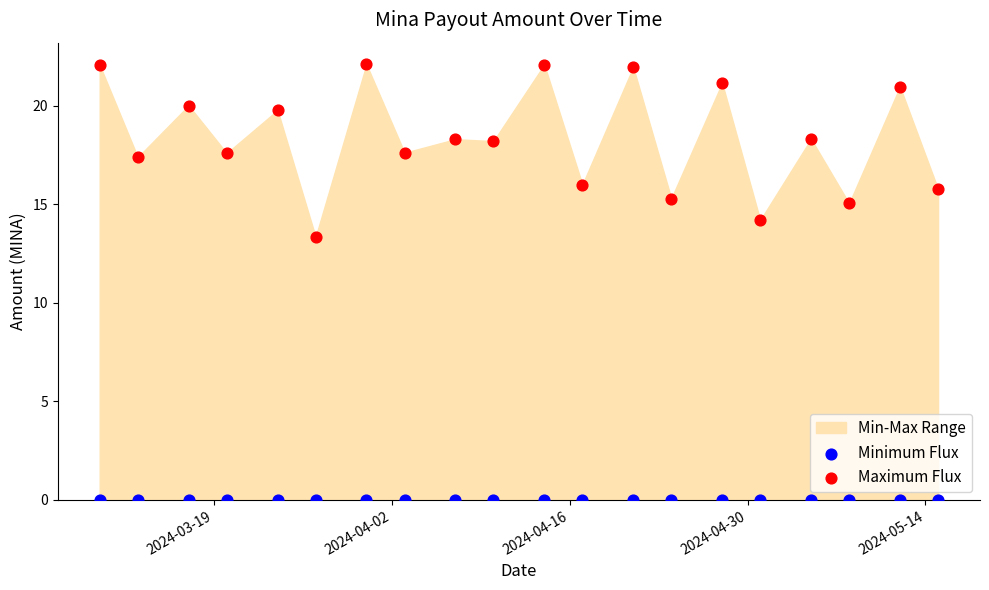

Which series contains the lowest Y value?

Minimum Flux